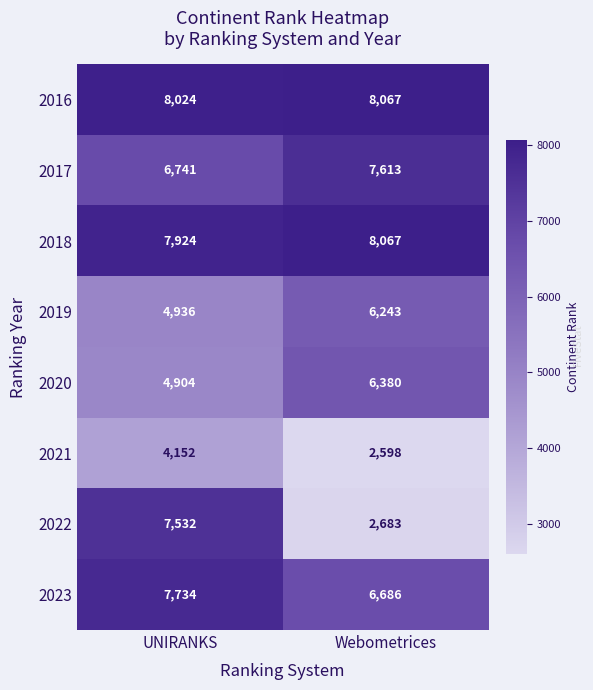

How many categories are shown in the chart?

2